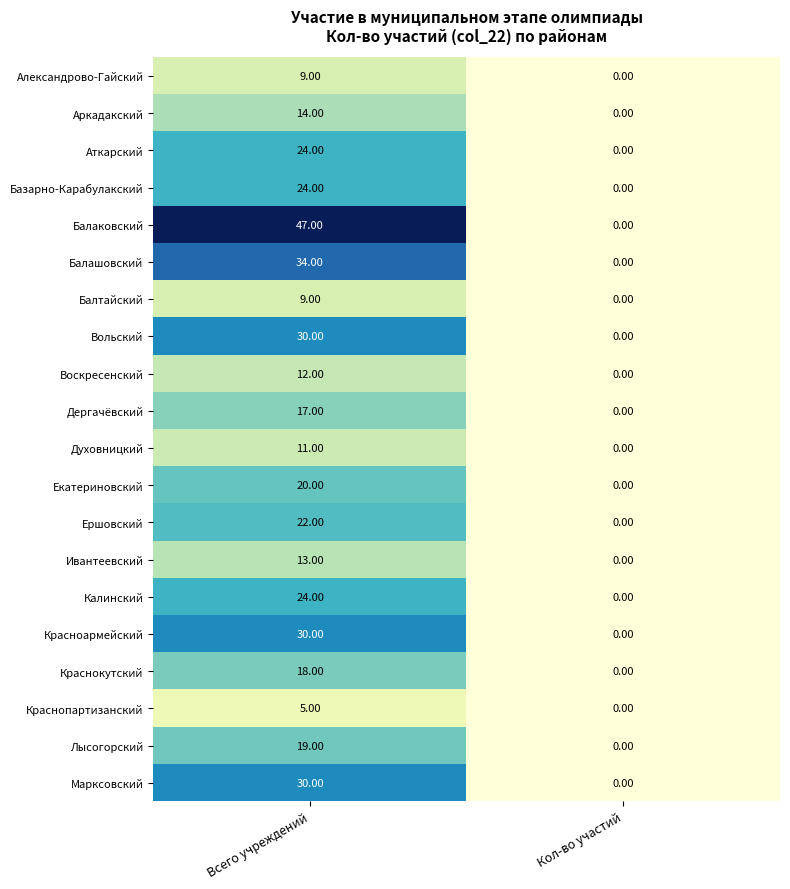

What is the difference between the Краснокутский values at Кол-во участий and Всего учреждений?

18